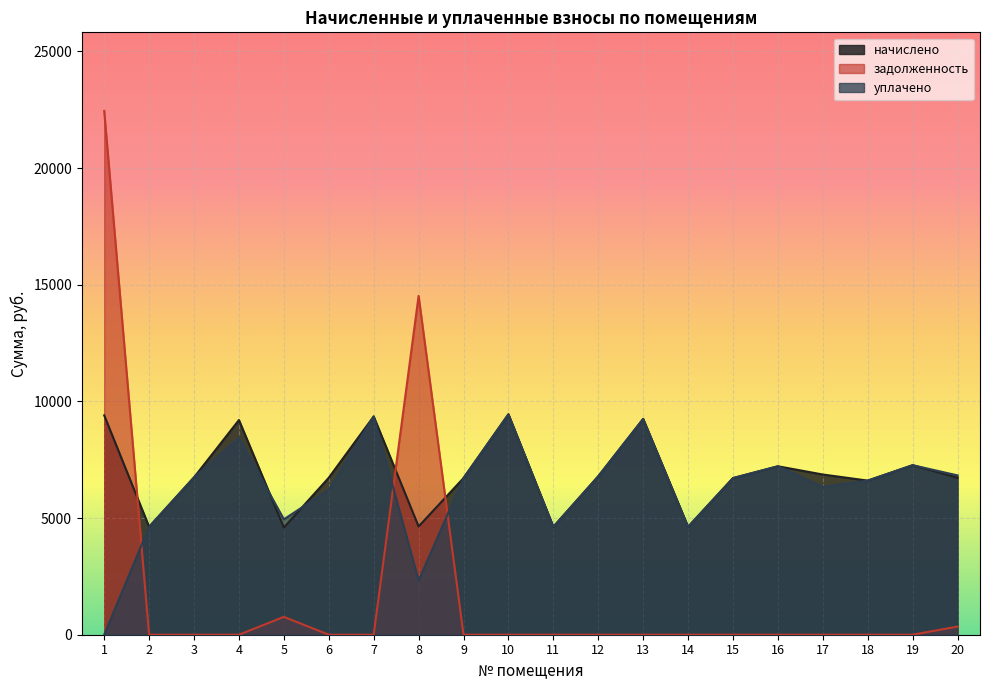

At which label does начислено reach its peak?

10